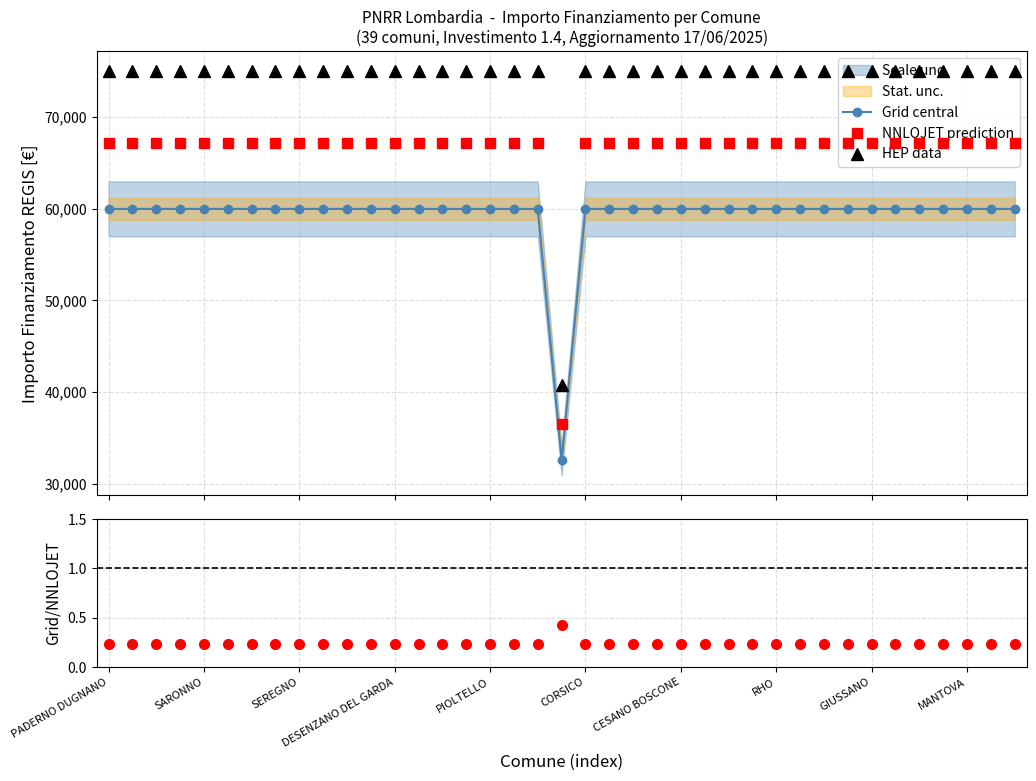

What is the lowest value of the Grid central series?

32589